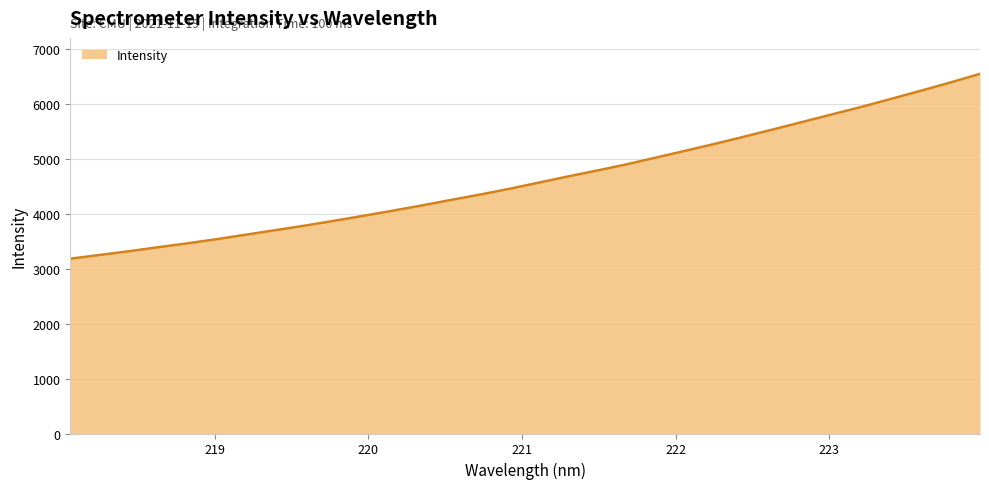

What is the minimum value shown in the chart?

3185.2